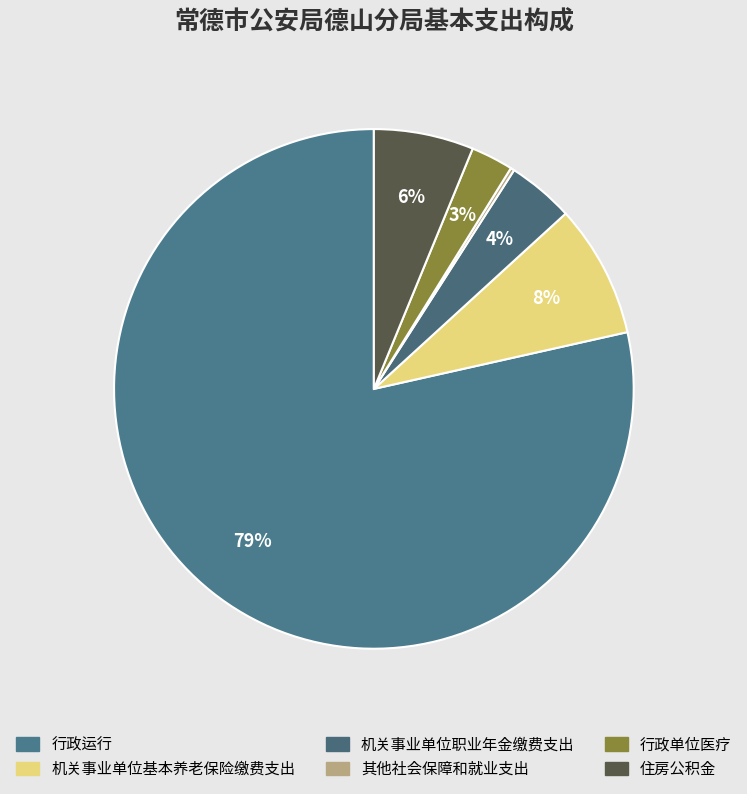

Which category accounts for the majority?

行政运行